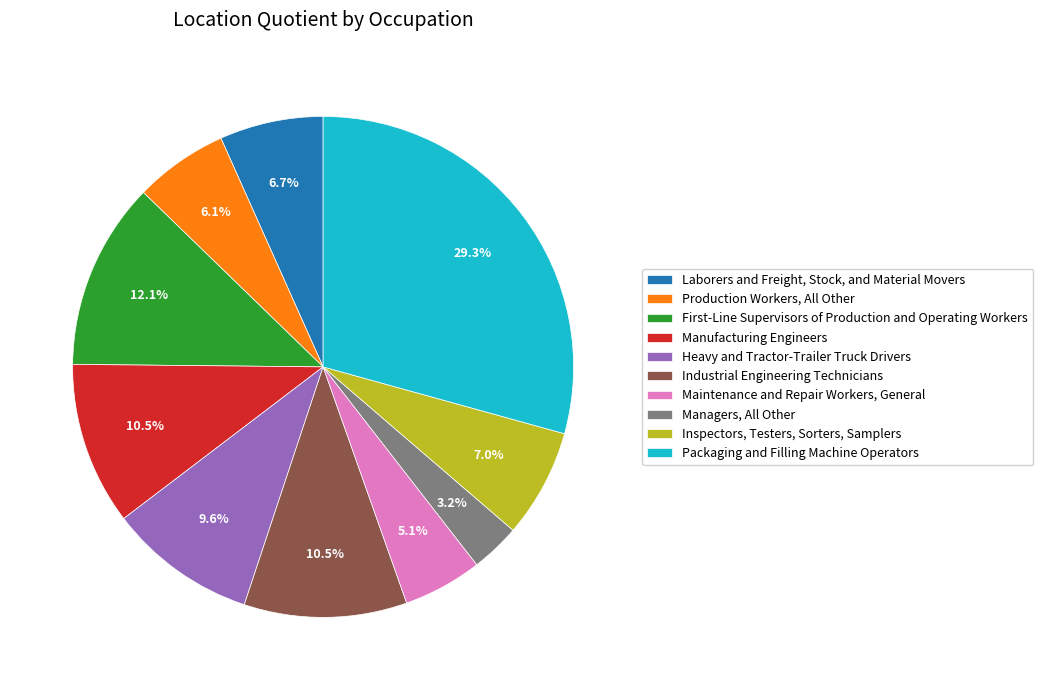

To the nearest percent, what is the average slice percentage?

10%